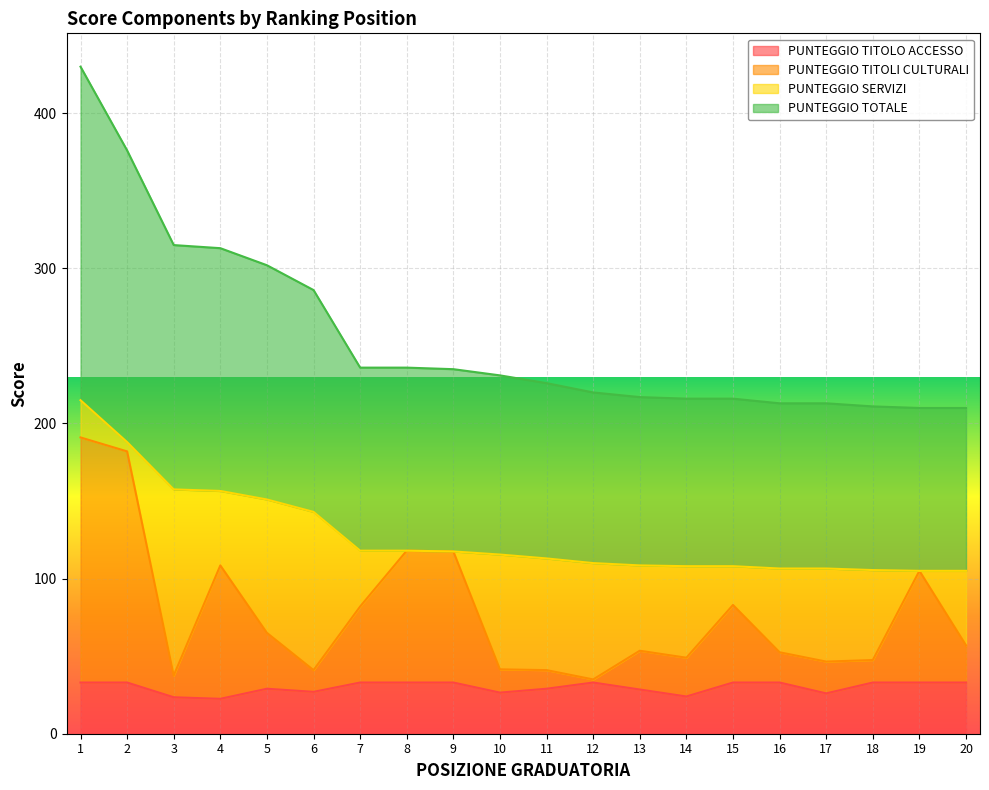

Is it true that PUNTEGGIO TITOLO ACCESSO equals 26.0 at 17?

True